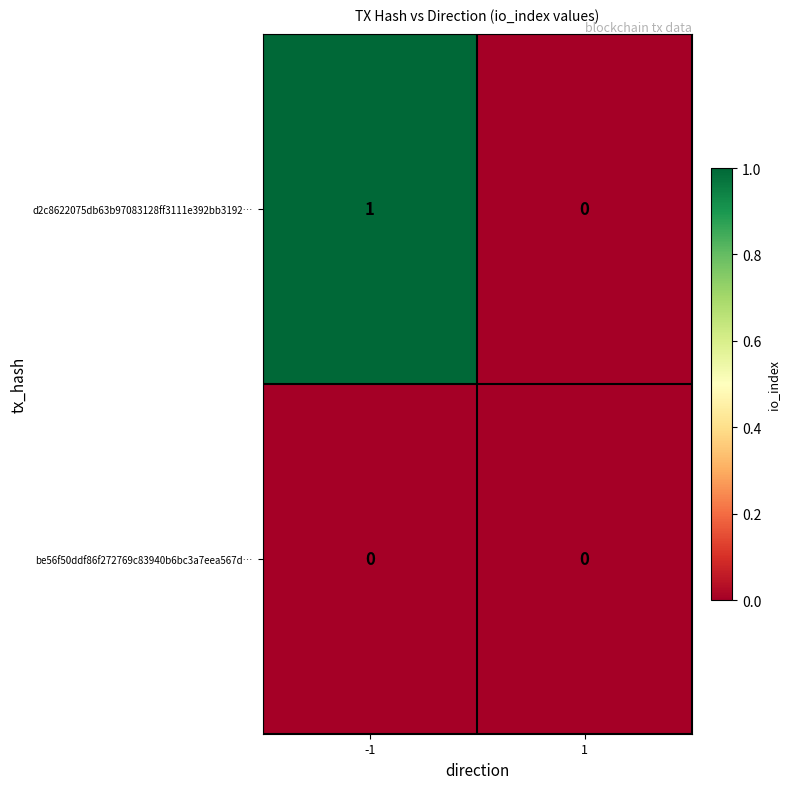

Which series has the largest total across all categories?

d2c8622075db63b97083128ff3111e392bb3192…